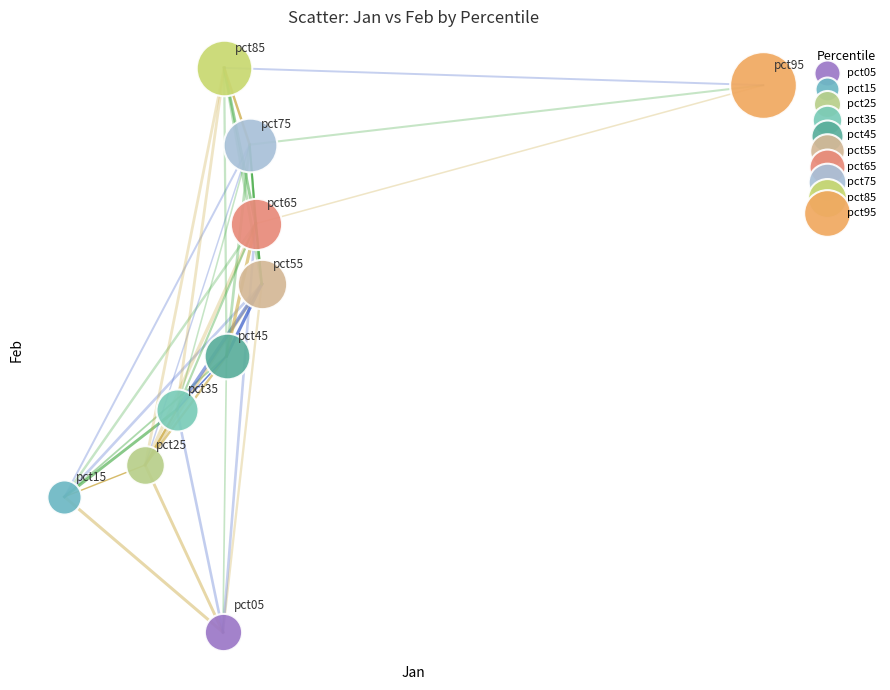

Which series contains the highest Y value?

pct85